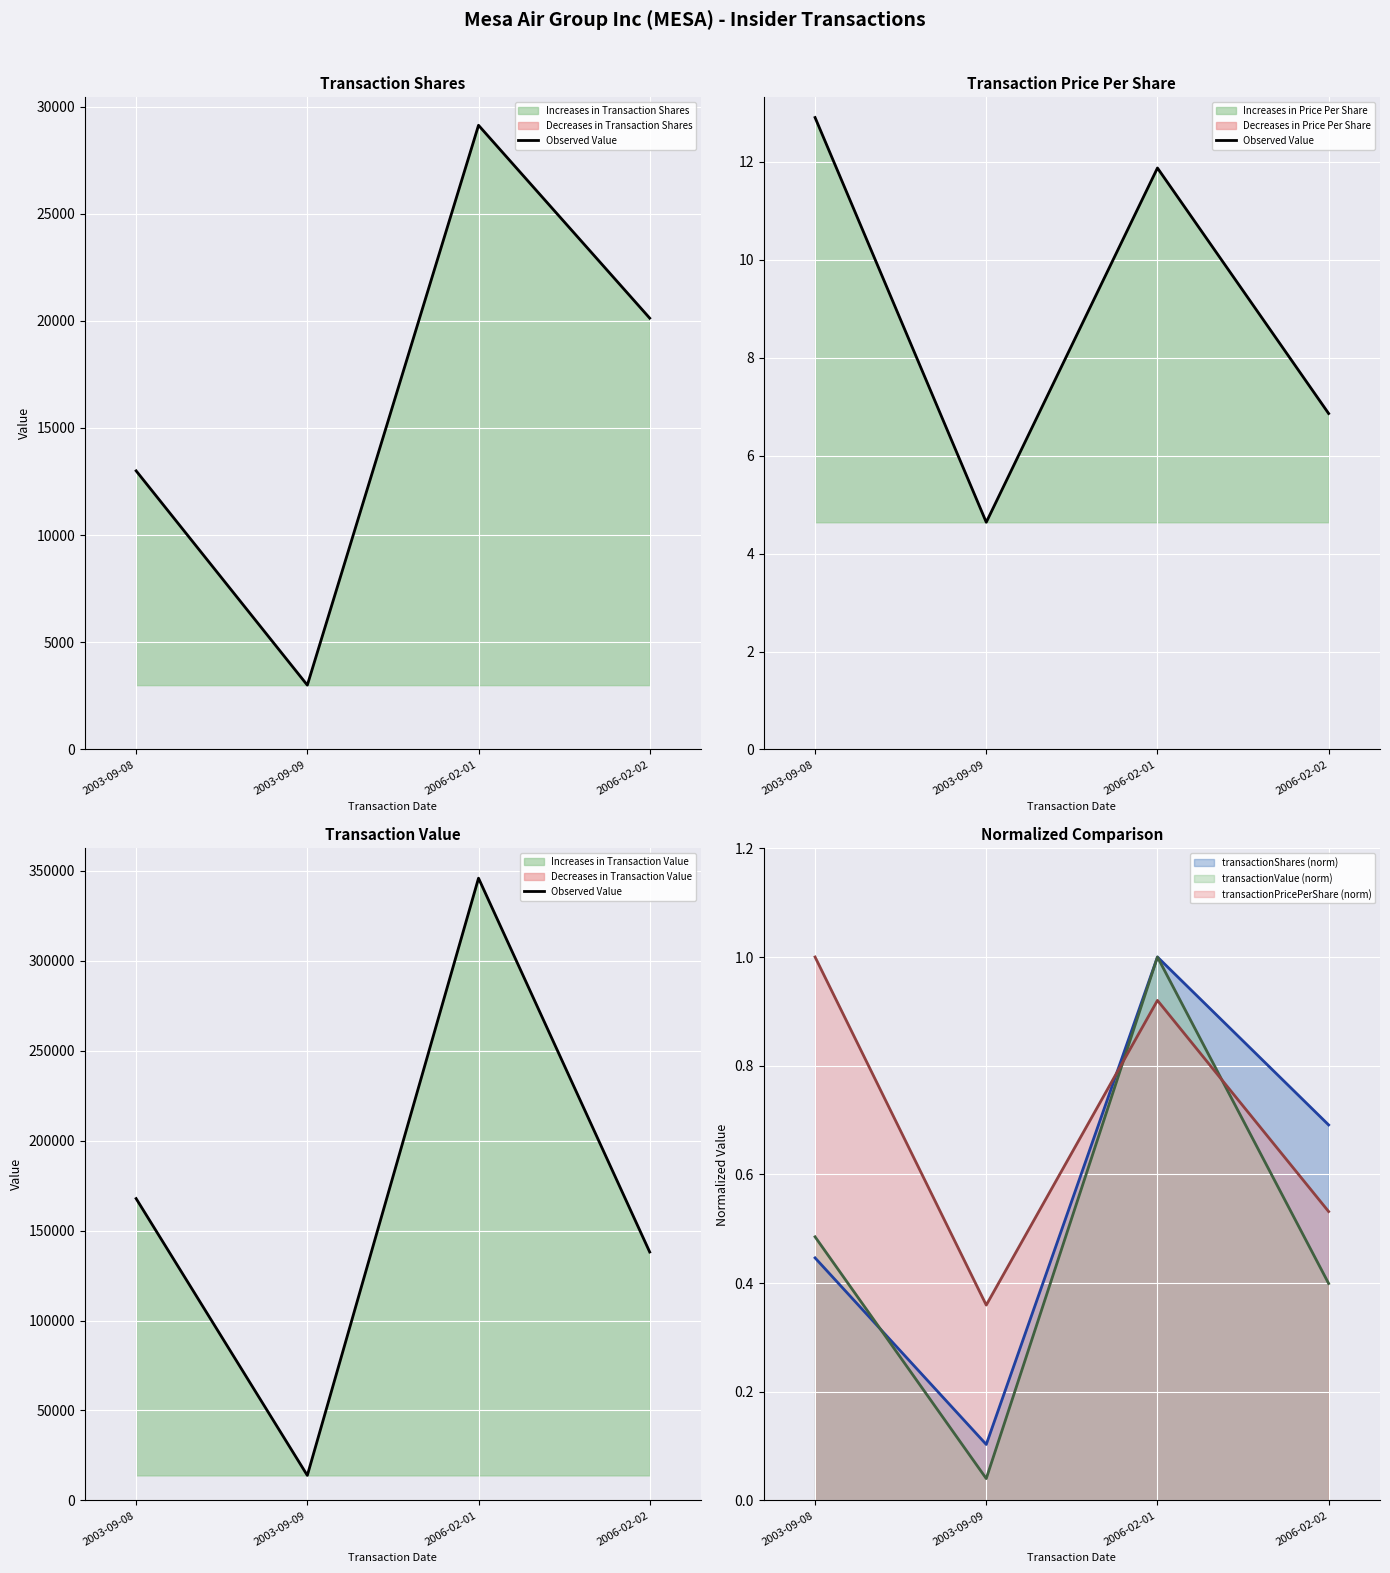

Which label corresponds to the smallest value in the chart?

2003-09-09